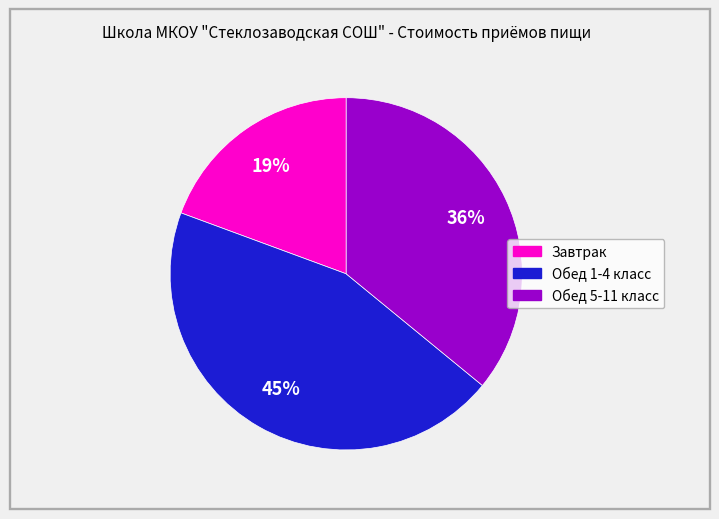

Which slice is the largest?

Обед 1-4 класс